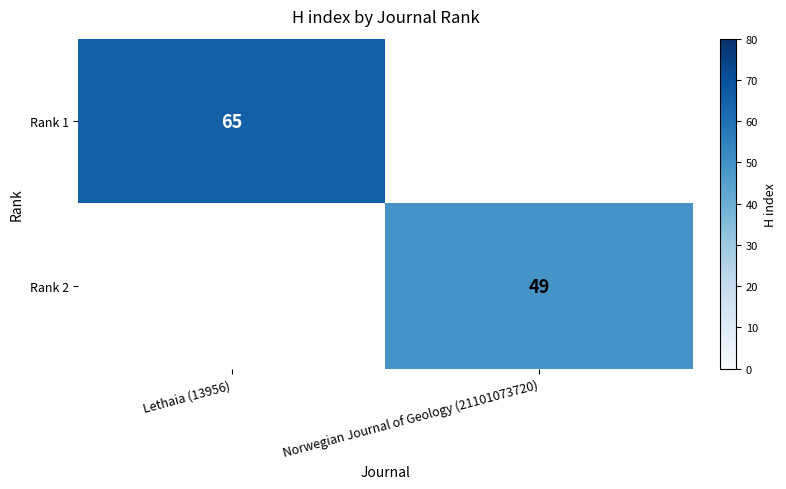

Is it true that Rank 1 equals 65 at Lethaia (13956)?

True